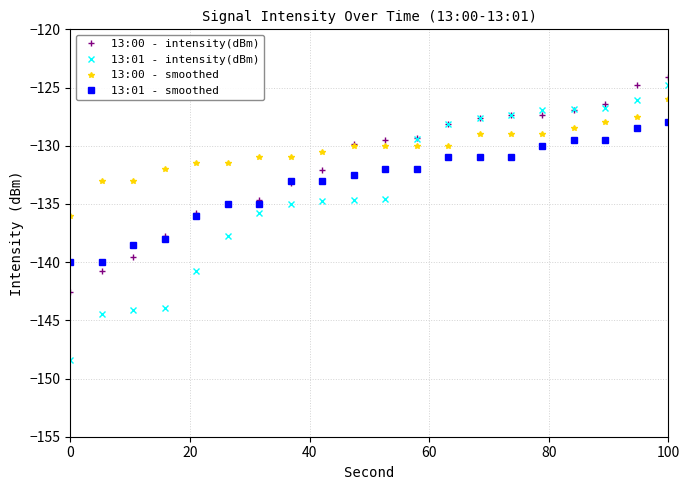

What is the maximum value shown in the chart?

-124.1